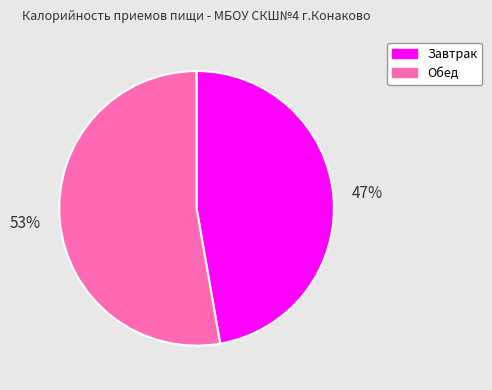

Which slice is the largest?

Обед